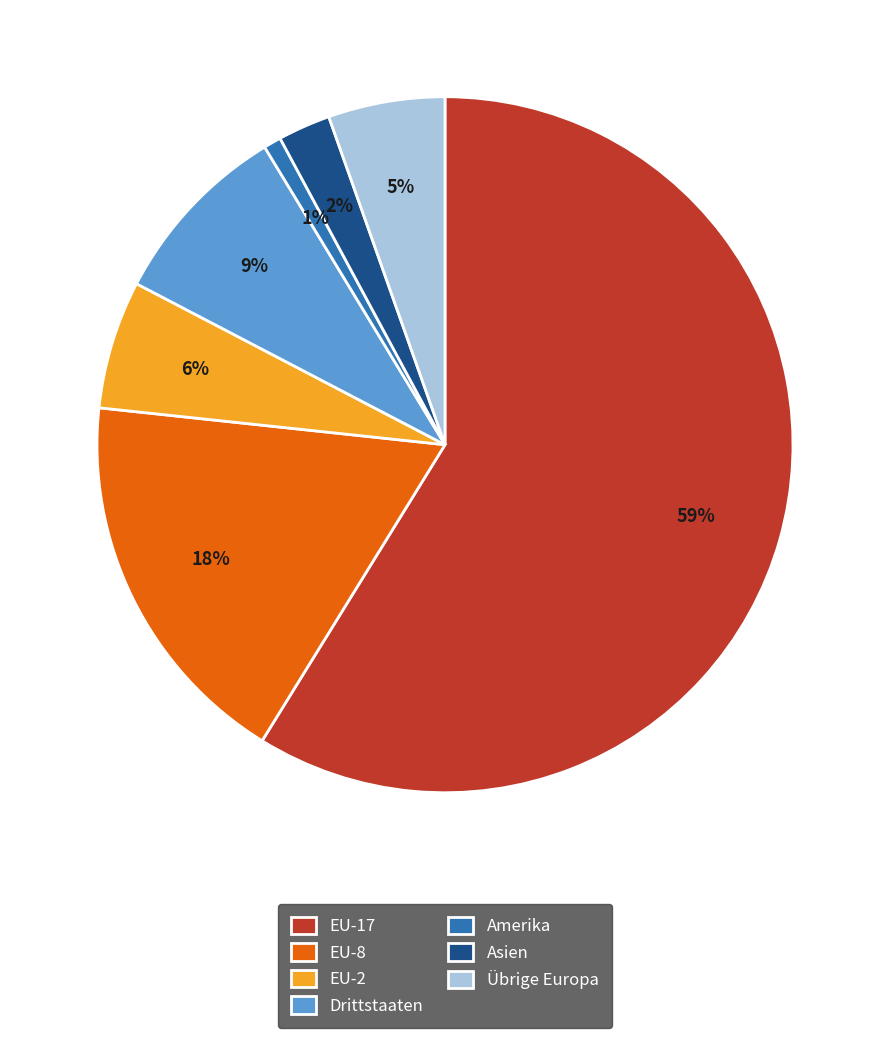

To the nearest percent, what is the average slice percentage?

14%